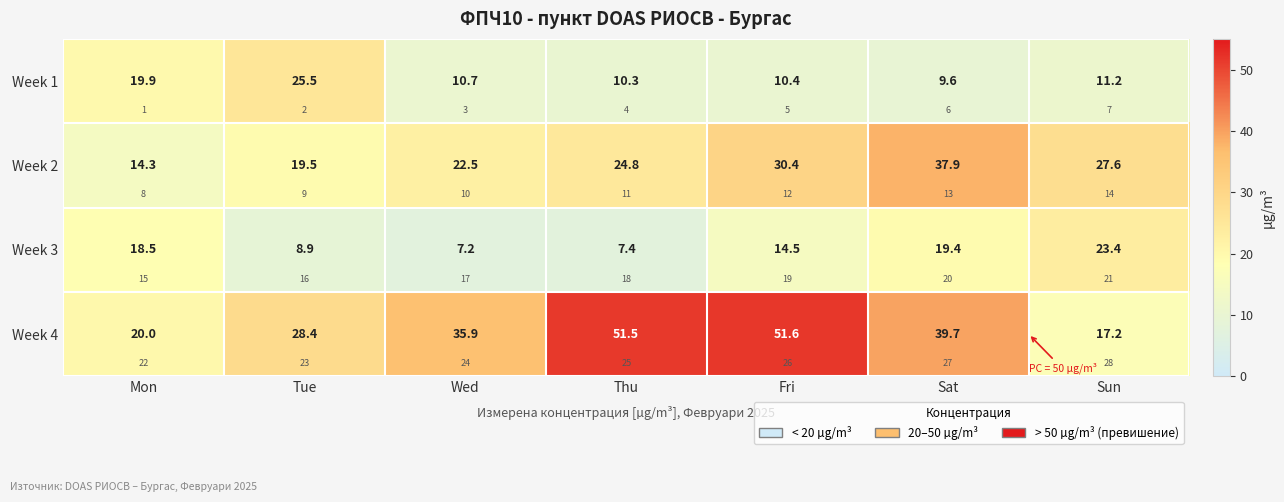

What is the difference between the maximum and minimum values in the Week 3 series?

16.2